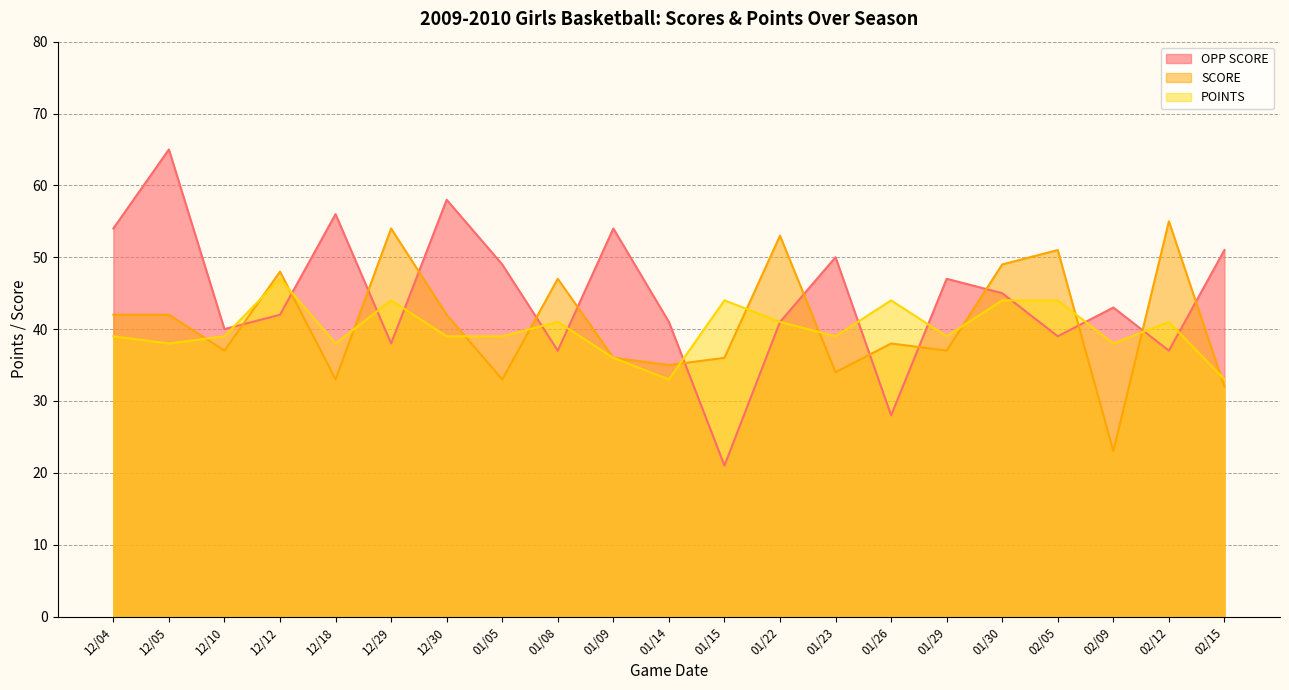

What position from the right is 02/15?

1